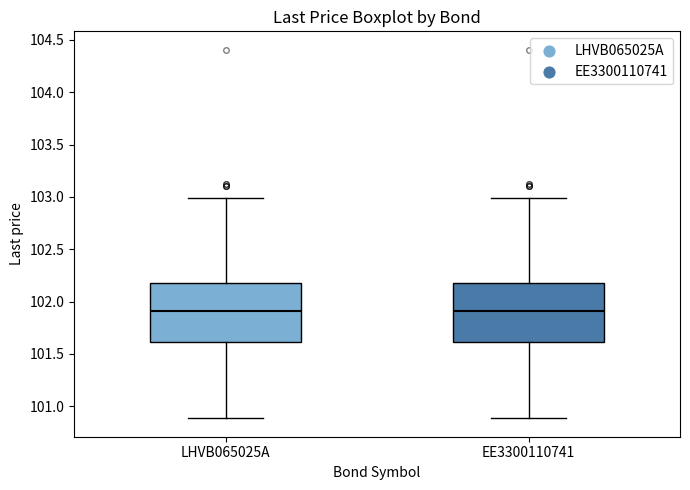

Reading left to right, transcribe this box plot: for each box, give where its median line is, the range the box spans, and where its two whiskers end, as read against the y-axis. The values are not printed on the chart, so give them approximately, as read against the axis.

LHVB065025A: median 101.9, box 101.6 to 102.2, whiskers 100.9 to 103.0
EE3300110741: median 101.9, box 101.6 to 102.2, whiskers 100.9 to 103.0